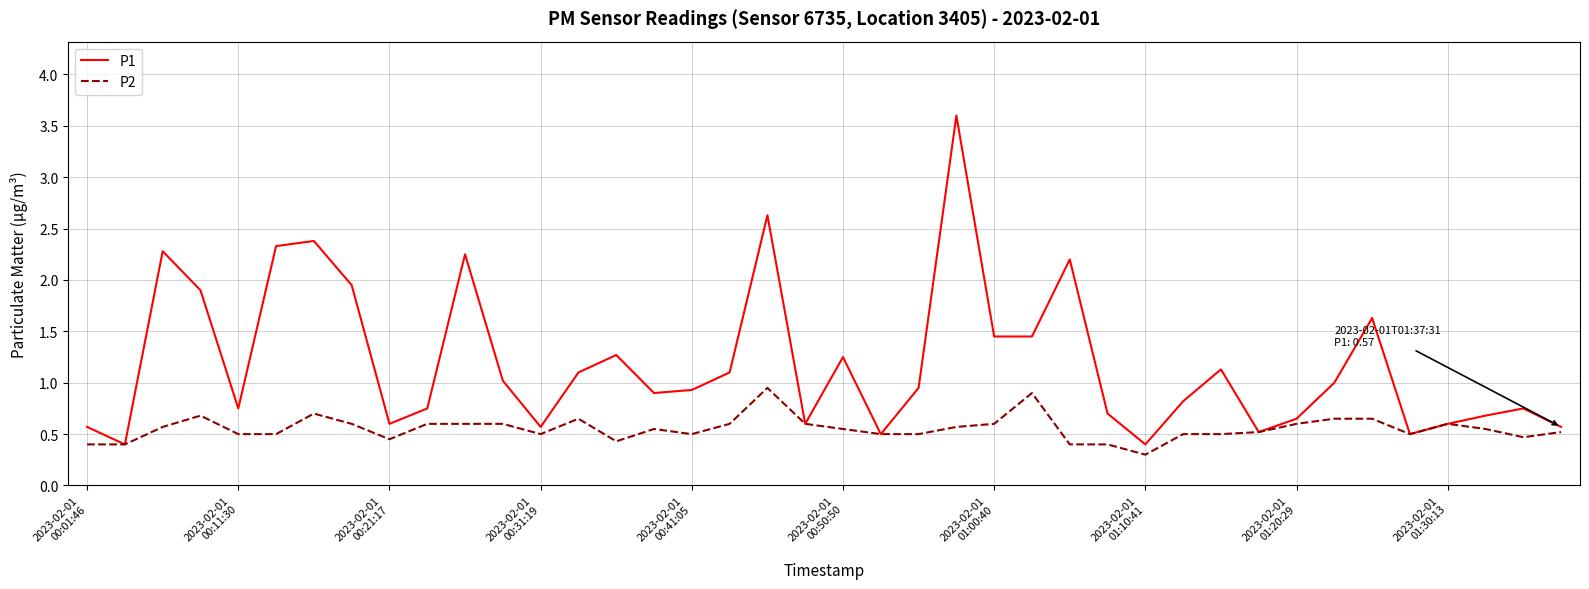

Which series has the largest total across all categories?

P1